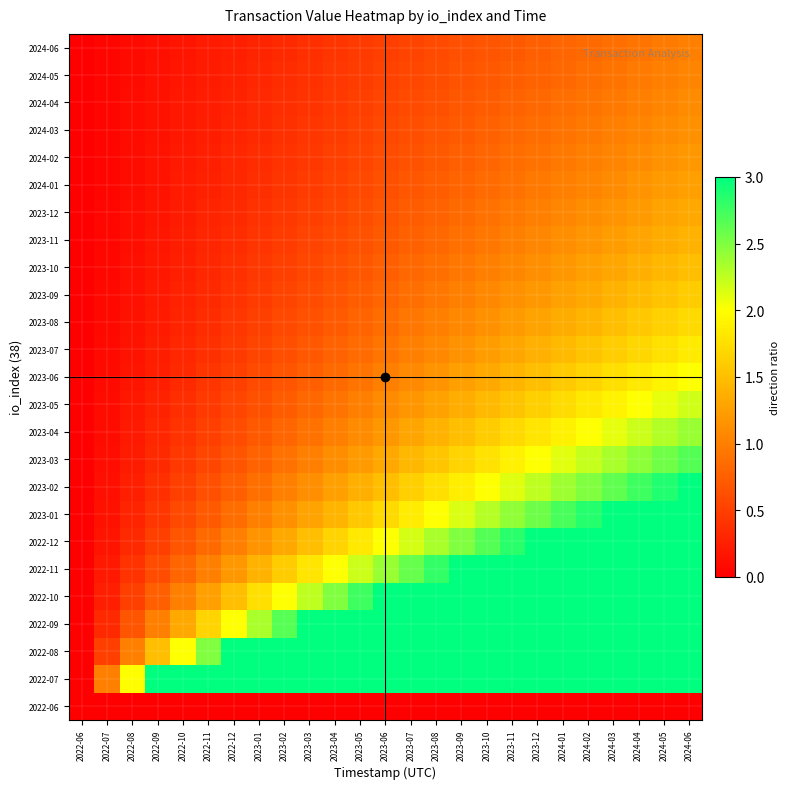

Rank the series at 2024-06 from highest to lowest value.

2022-07, 2022-08, 2022-09, 2022-10, 2022-11, 2022-12, 2023-01, 2023-02, 2023-03, 2023-04, 2023-05, 2023-06, 2023-07, 2023-08, 2023-09, 2023-10, 2023-11, 2023-12, 2024-01, 2024-02, 2024-03, 2024-04, 2024-05, 2024-06, 2022-06